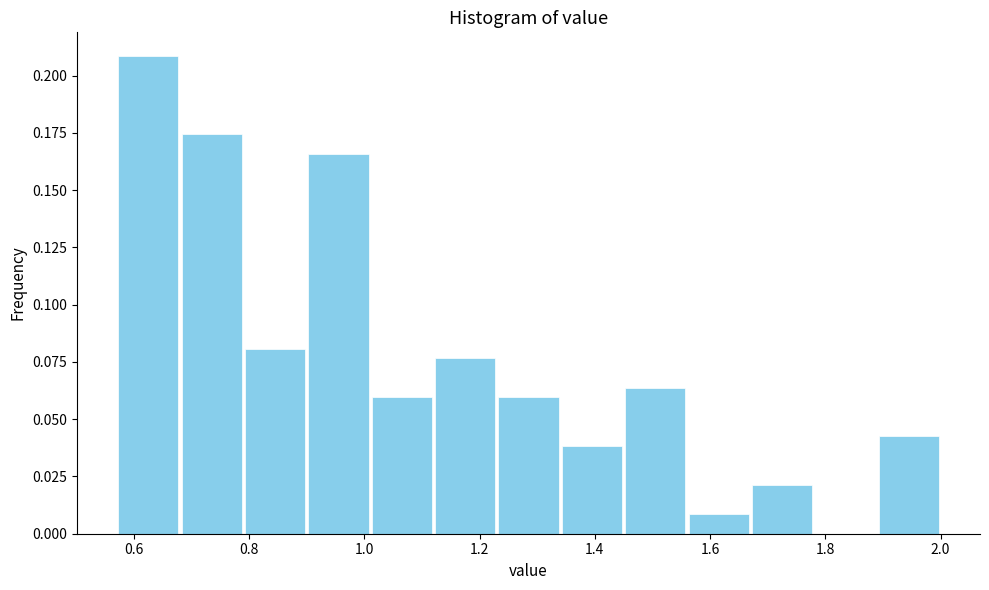

Reading left to right, transcribe this chart: for each bar, give the range it covers on the x-axis and its height. Neither the bar edges nor the heights are printed on the chart, so give them approximately, as read against the axes.

0.57 to 0.68: 0.210
0.68 to 0.79: 0.175
0.79 to 0.90: 0.080
0.90 to 1.01: 0.165
1.01 to 1.12: 0.060
1.12 to 1.23: 0.075
1.23 to 1.34: 0.060
1.34 to 1.45: 0.040
1.45 to 1.56: 0.065
1.56 to 1.67: 0.010
1.67 to 1.78: 0.020
1.78 to 1.89: 0
1.89 to 2.00: 0.045